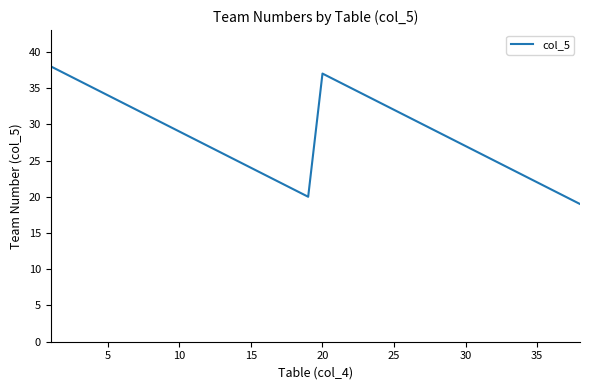

What is the greatest value displayed?

38